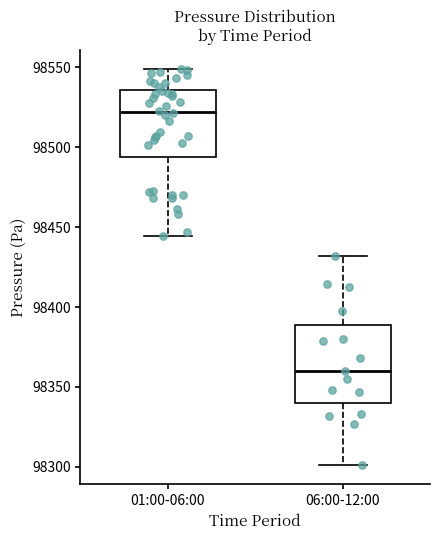

Reading left to right, transcribe this box plot: for each box, give where its median line is, the range the box spans, and where its two whiskers end, as read against the y-axis. The values are not printed on the chart, so give them approximately, as read against the axis.

01:00-06:00: median 98520, box 98495 to 98535, whiskers 98445 to 98550
06:00-12:00: median 98360, box 98340 to 98390, whiskers 98300 to 98430